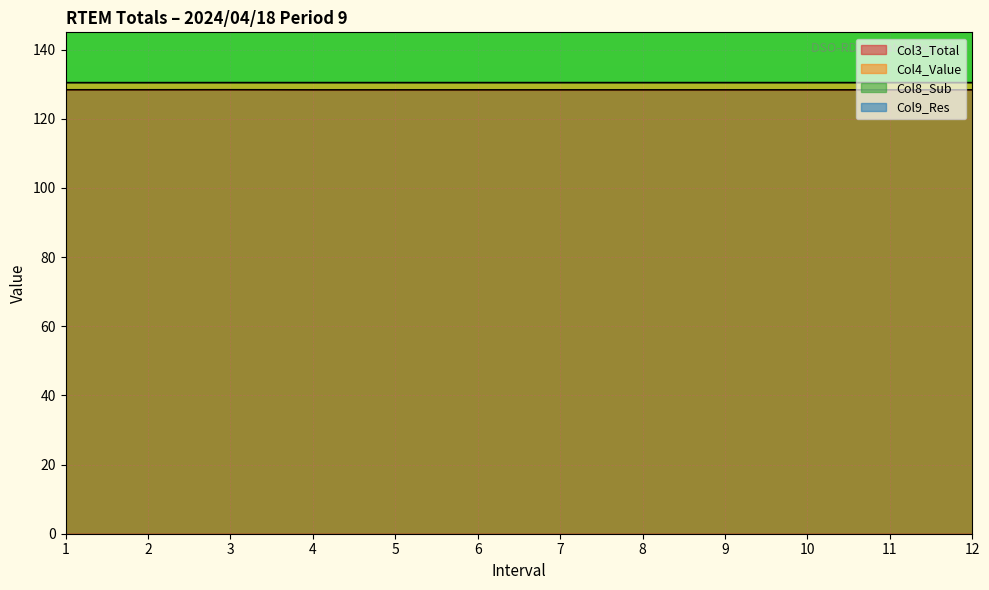

What is the total value across all series at 4?

381.3